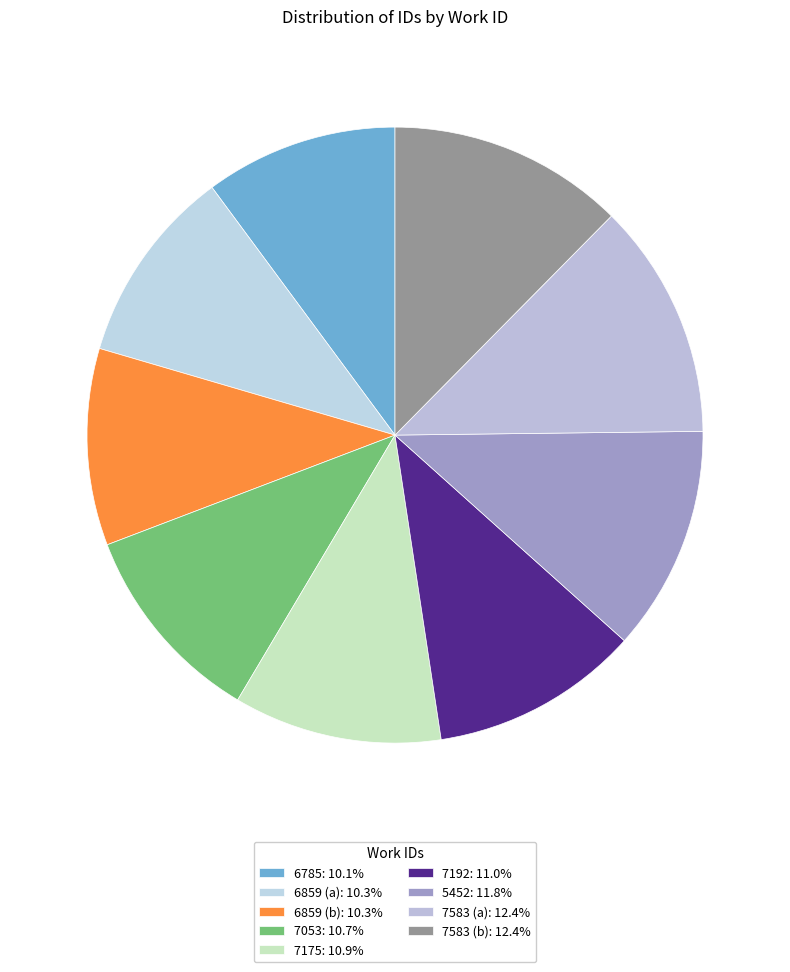

How many slices are in this pie chart?

9